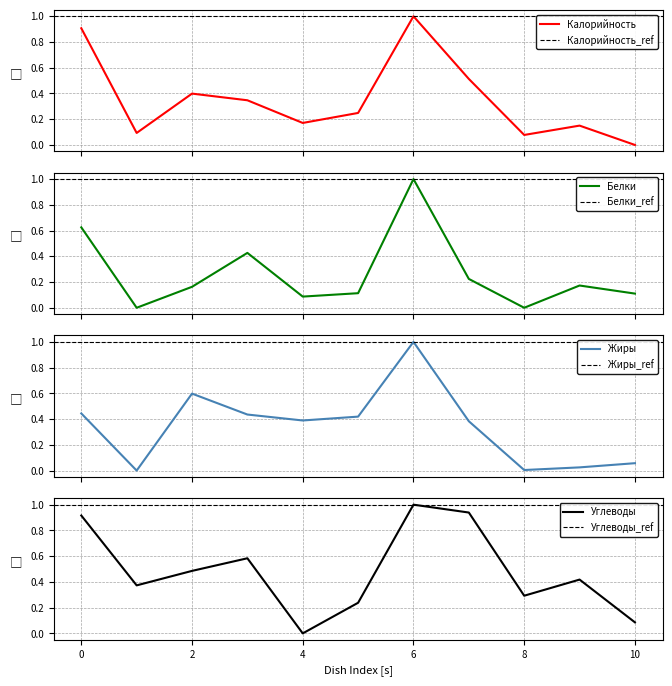

The value of Жиры at 6 is 1.0. True or false?

True